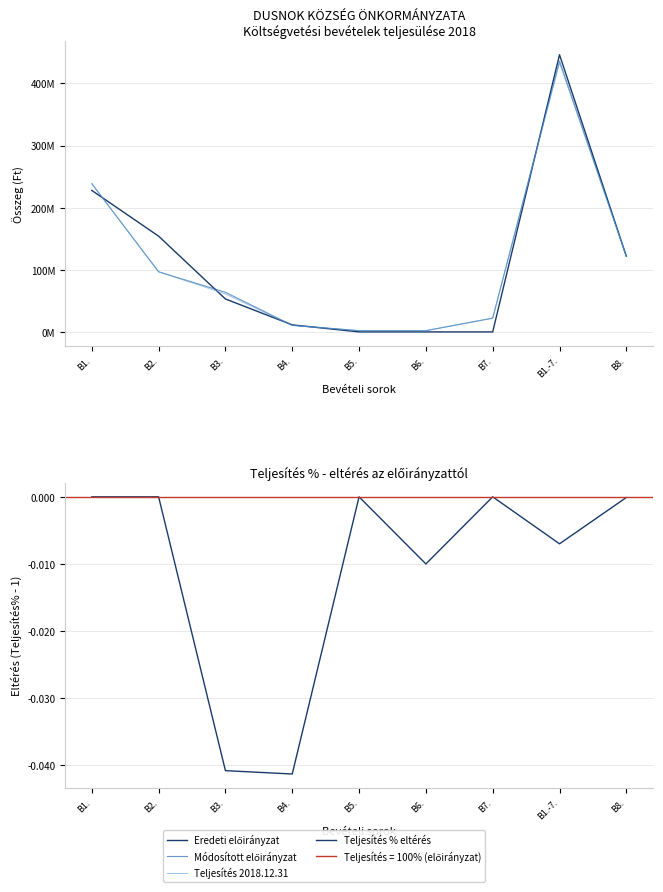

At how many categories does at least one series exceed 288664385?

1